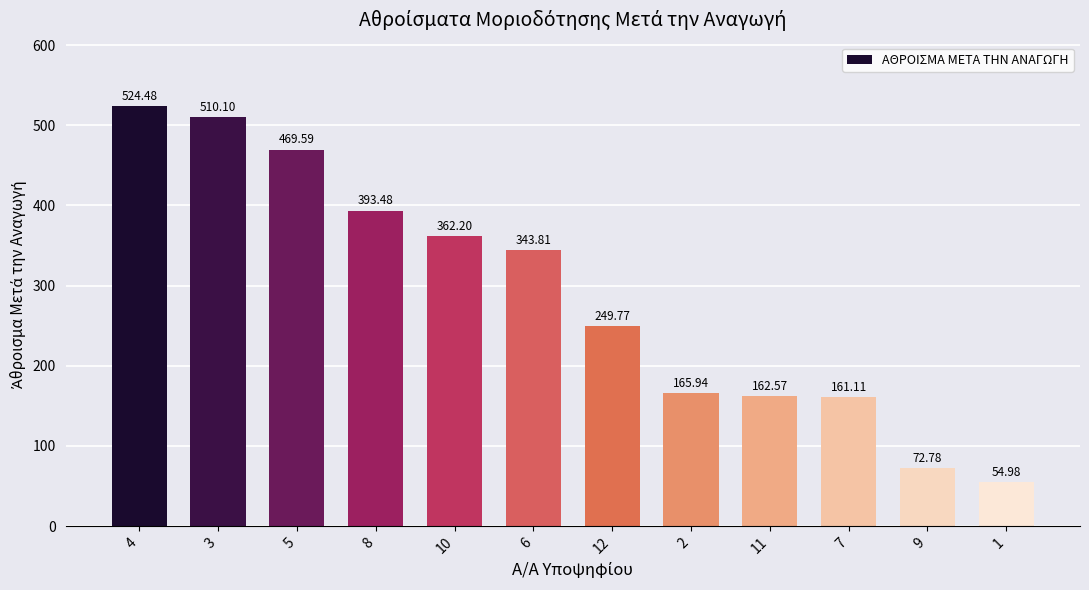

Where is the data nearest to the value 289?

12